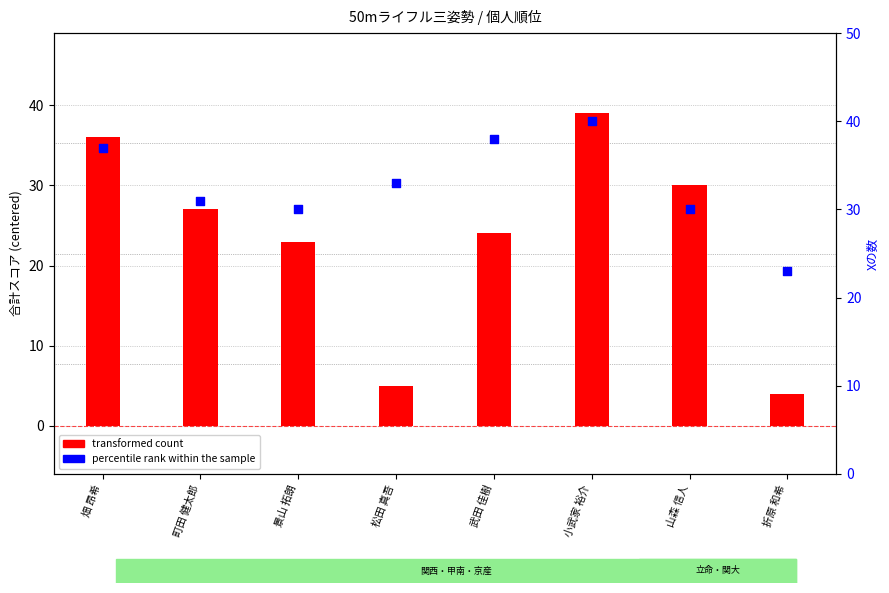

At which category is the sum across all series the highest?

小武家 裕介